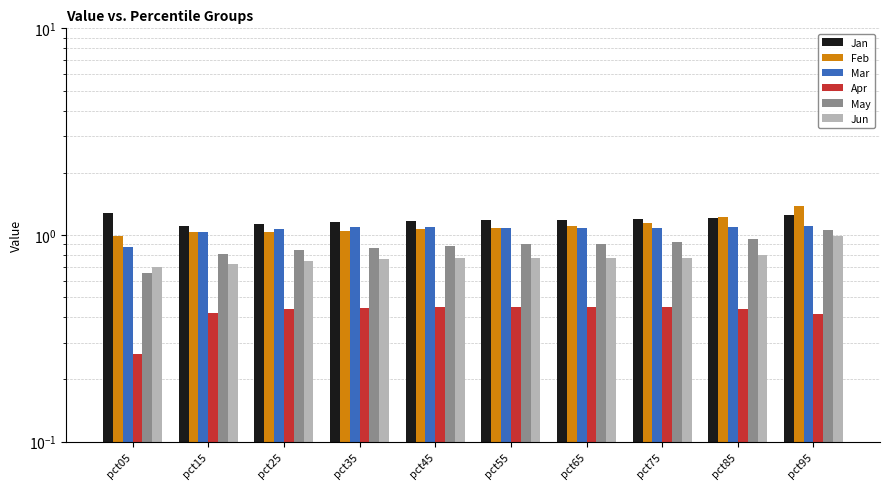

True or false: Mar has a value of 0.6 at pct45.

False